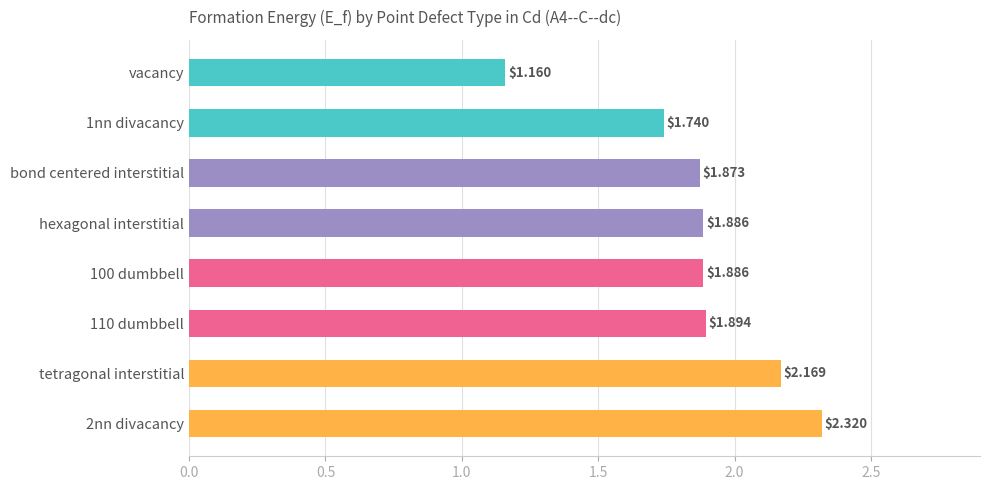

What is the difference between the values at vacancy and 100 dumbbell?

0.7